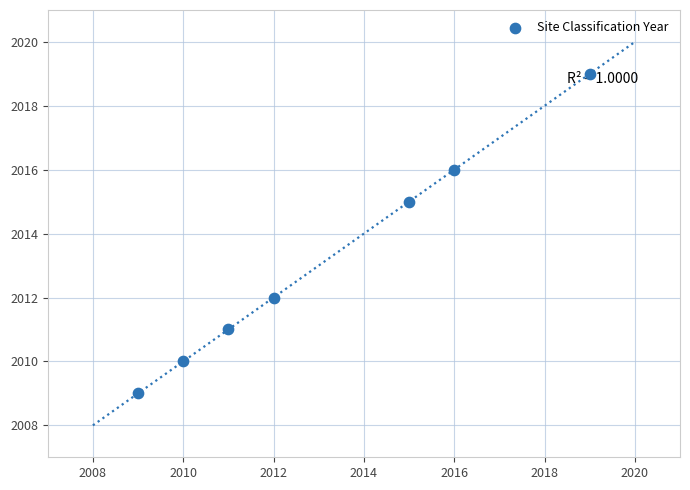

What Y value in the scatter plot is closest to 2014?

2015